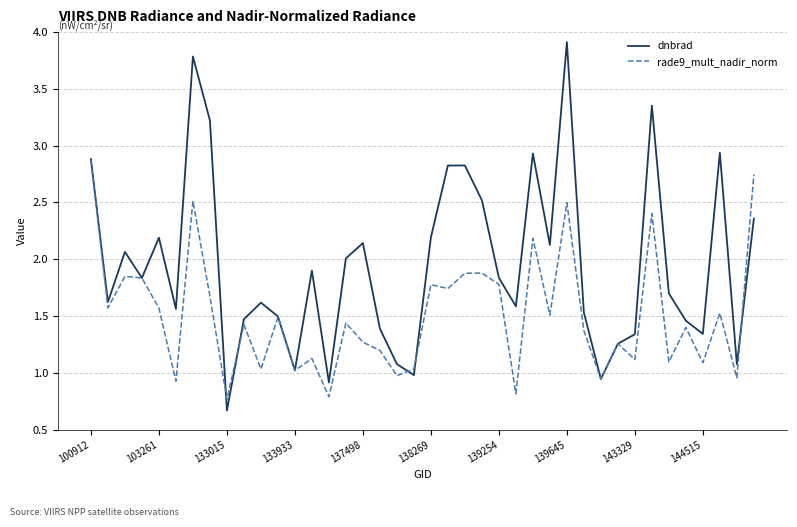

What is the sum of all rade9_mult_nadir_norm values?

60.3